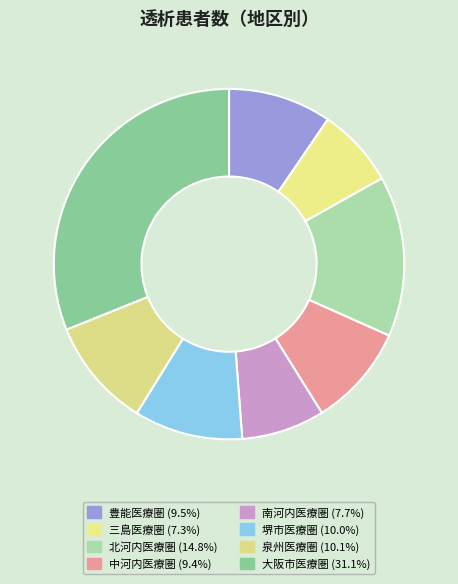

Rank the categories by value from lowest to highest.

三島医療圏, 南河内医療圏, 中河内医療圏, 豊能医療圏, 堺市医療圏, 泉州医療圏, 北河内医療圏, 大阪市医療圏